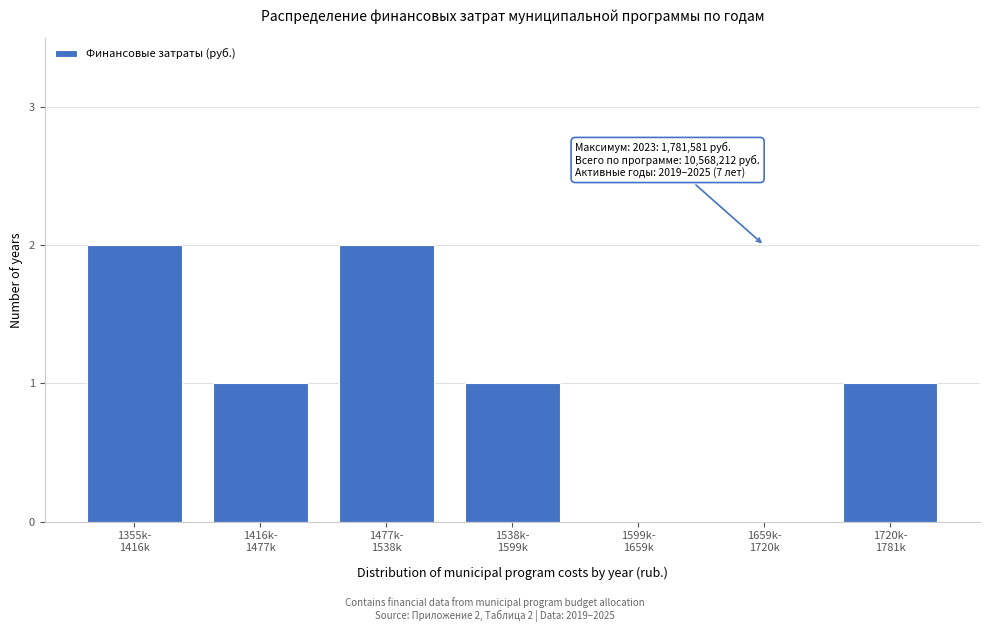

What is the sum of all values?

7